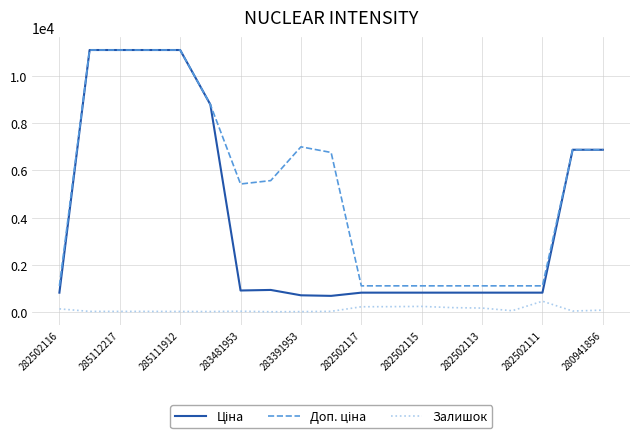

What is the greatest value displayed?

11113.6